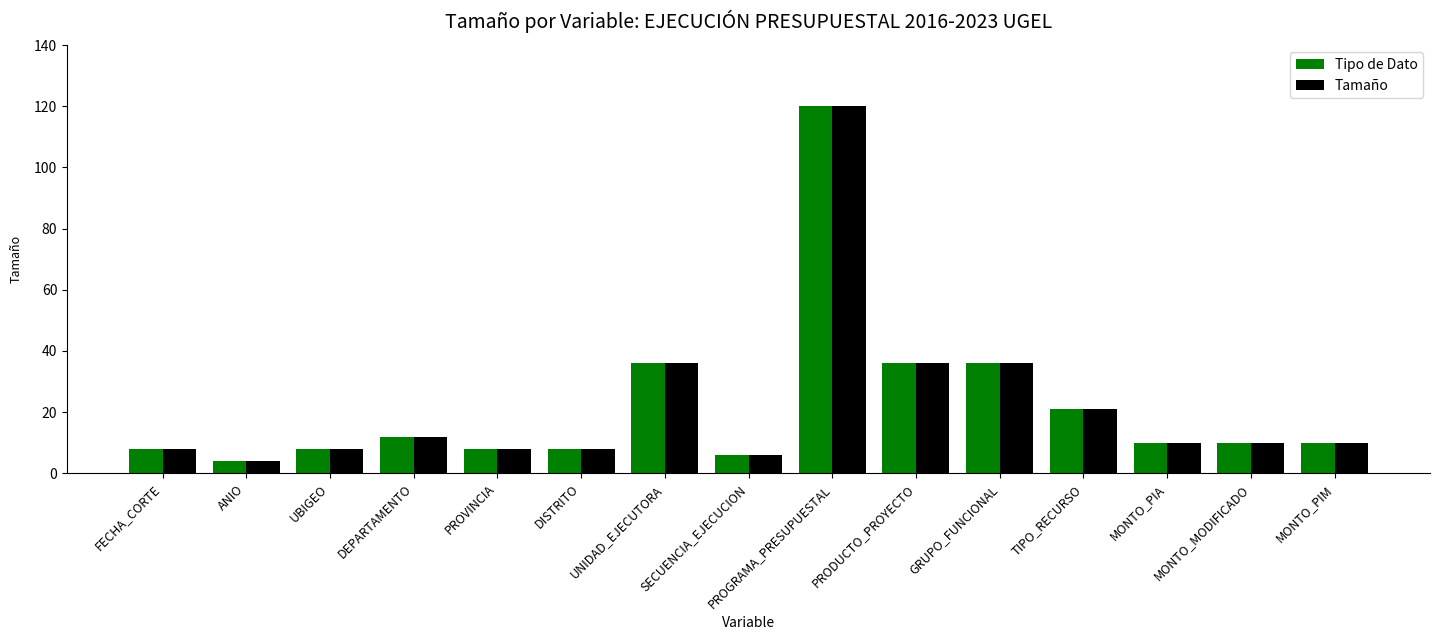

What is the sum of the Tamaño values at DISTRITO and DEPARTAMENTO?

20